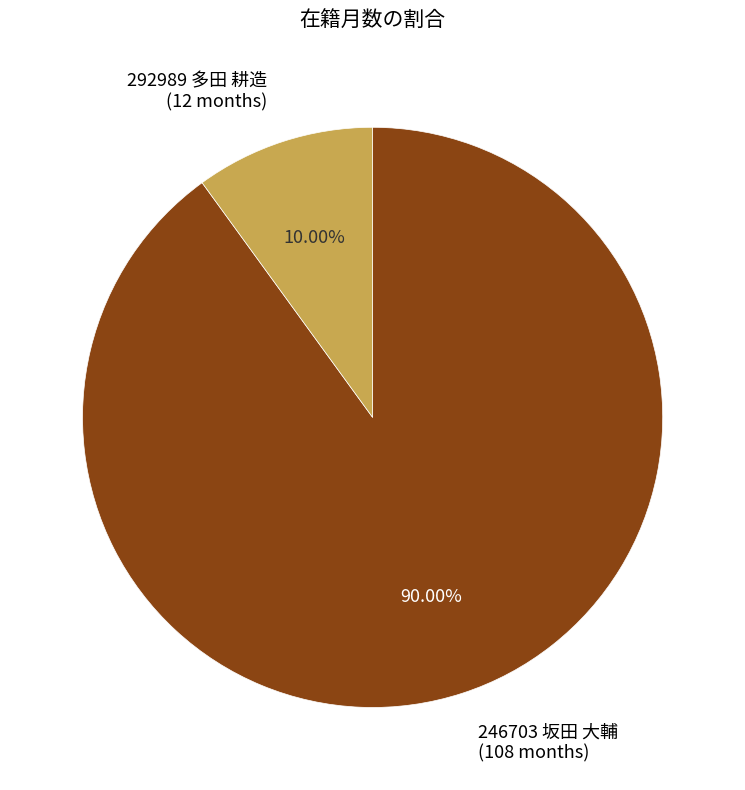

How many segments does this pie chart have?

2